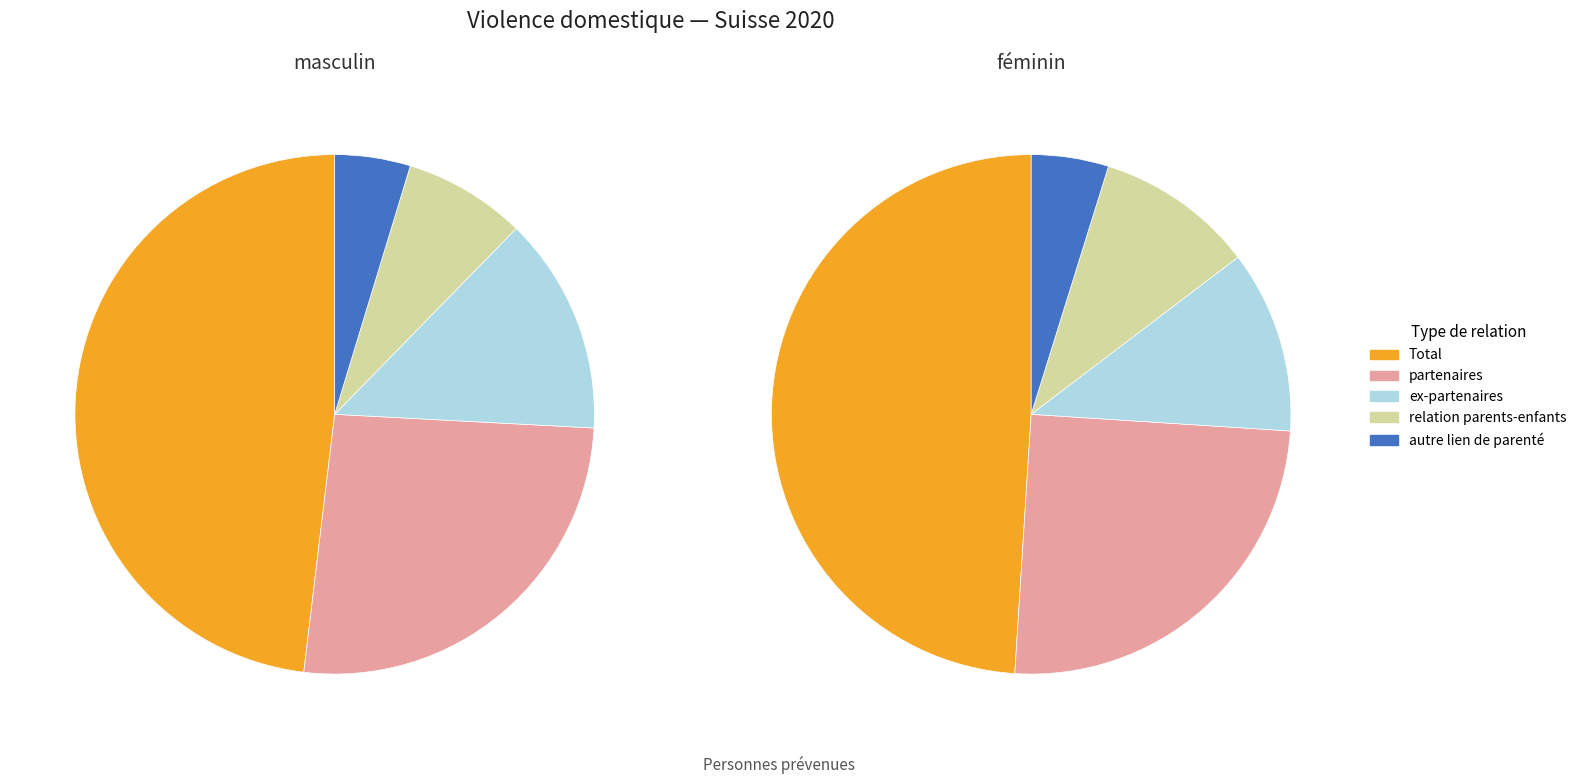

What is the total percentage of relation parents-enfants and partenaires?

33.7%